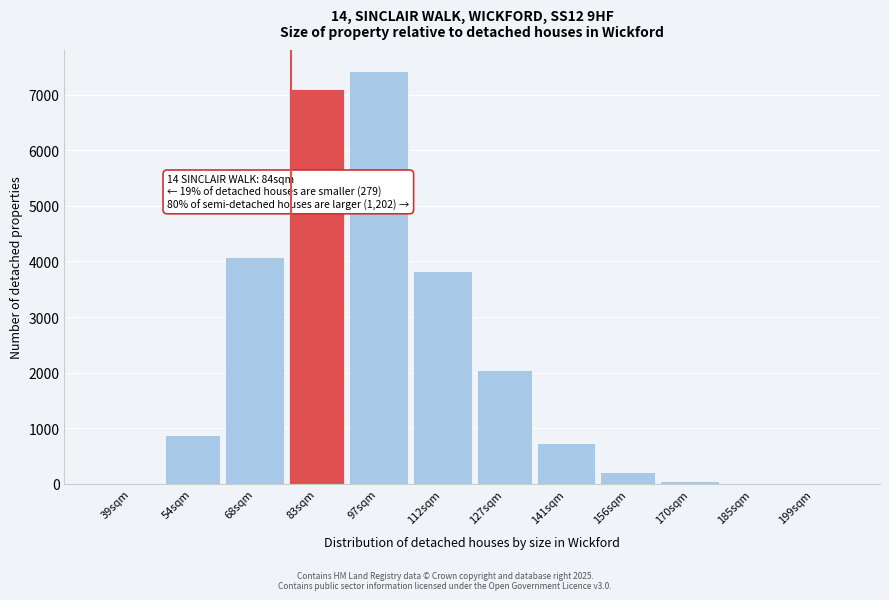

At which label is the value closest to 3714?

112sqm